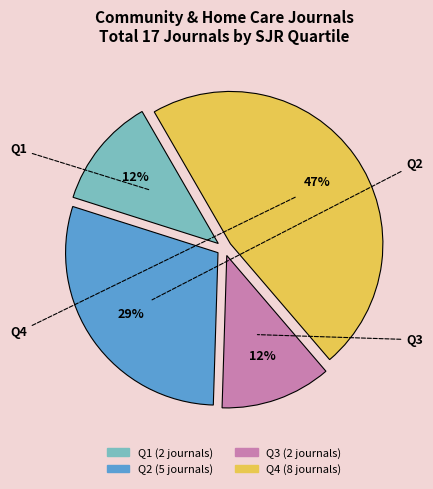

What percentage is the Q3 slice, to the nearest percent?

12%